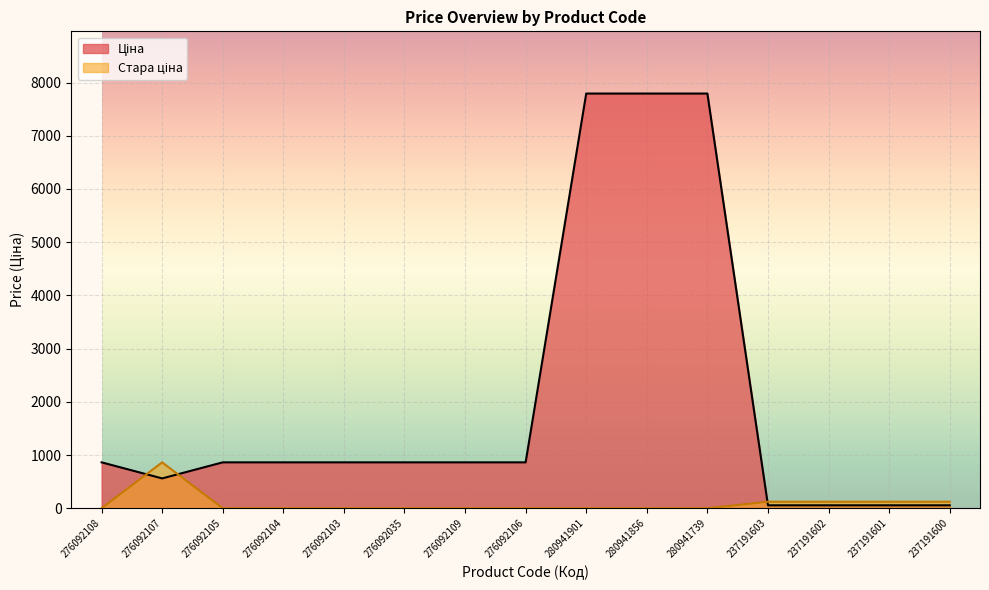

What are all the series names shown in the legend?

Ціна, Стара ціна